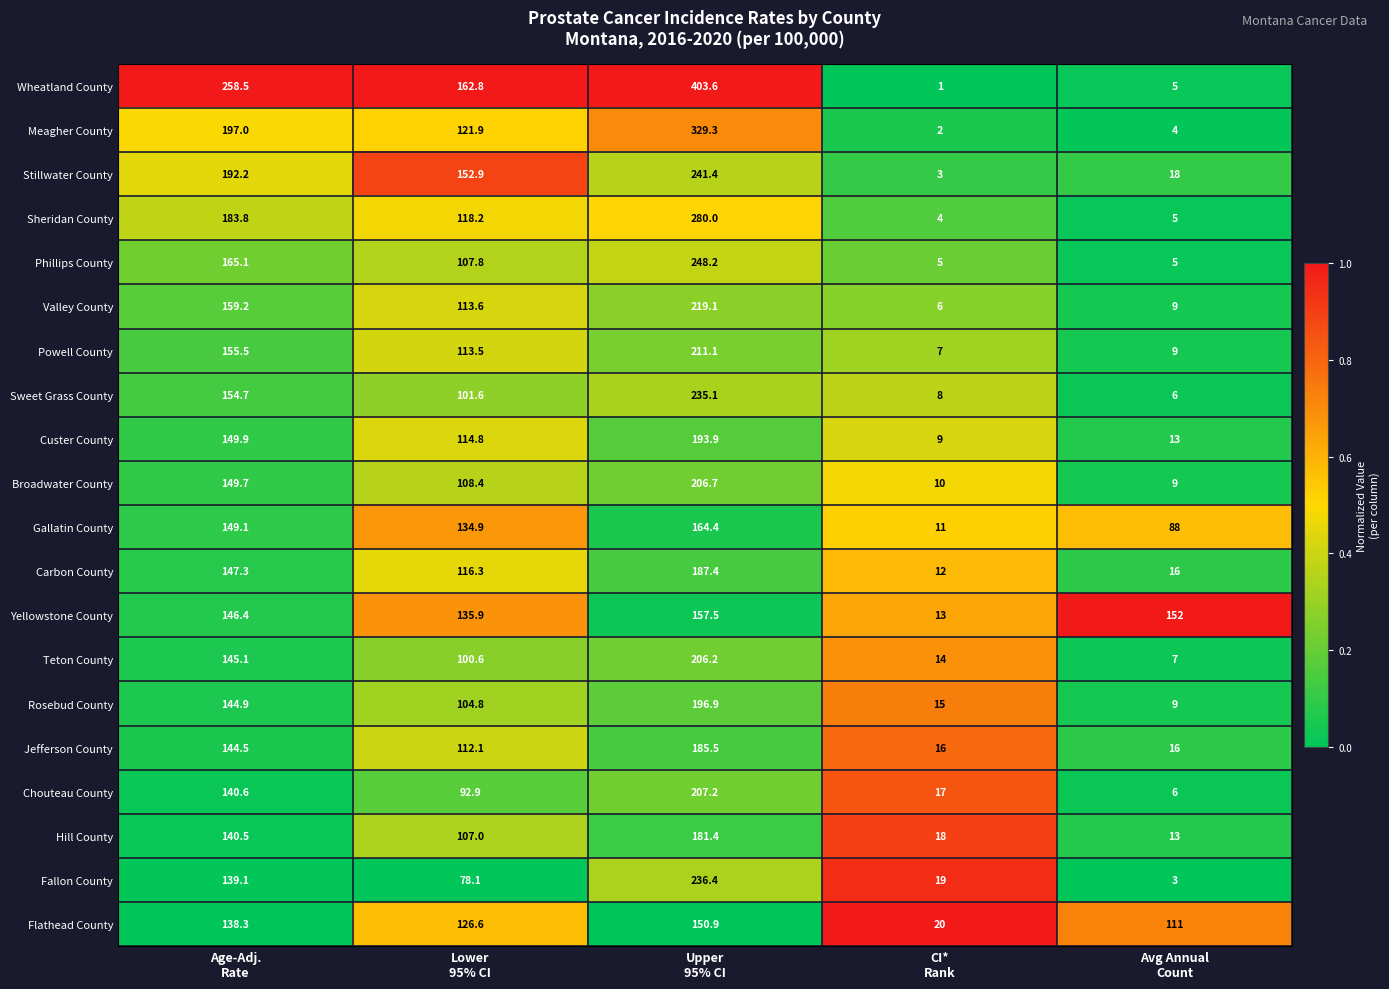

At how many categories does at least one series exceed 4?

5